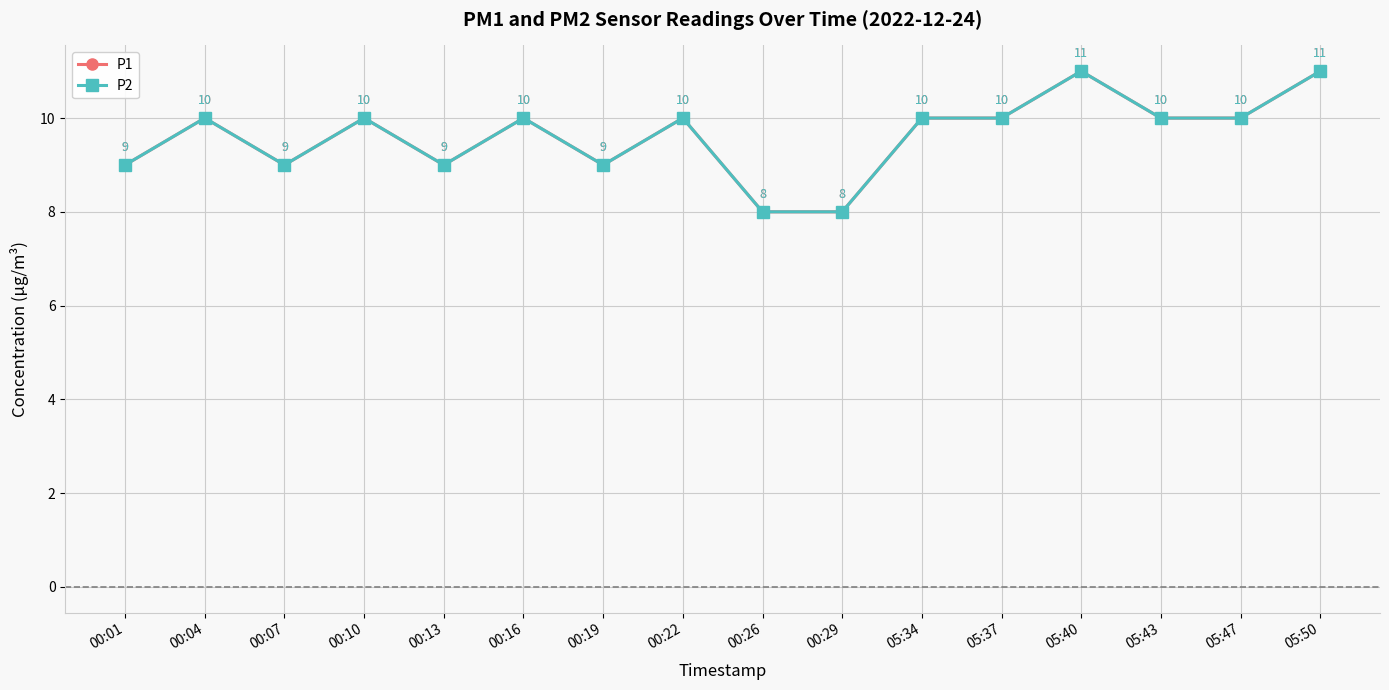

Is it true that P1 equals 9 at 00:19?

True